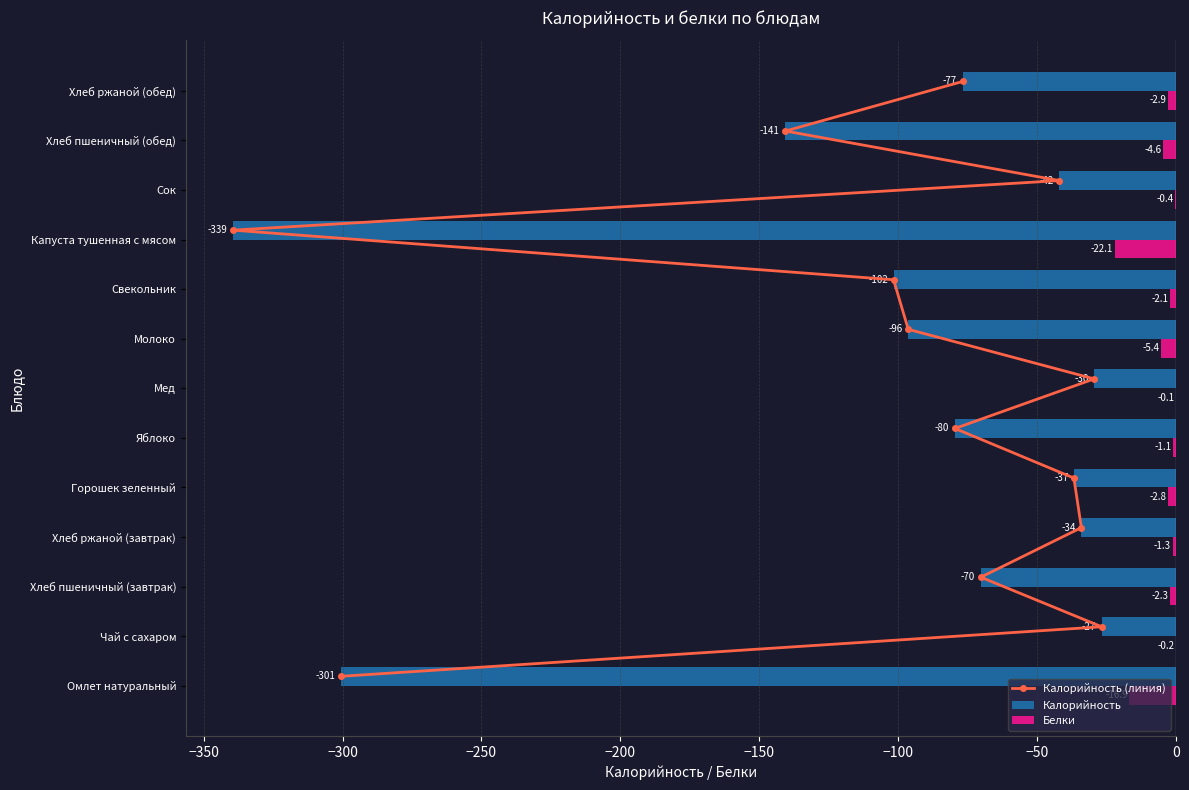

Reading left to right, extract all data points from this chart.

Калорийность (линия): 0.2	1.2	2.2	3.2	4.2	5.2	6.2	7.2	8.2	9.2	10.2	11.2	12.2
Калорийность: -300.7	-26.8	-70.3	-34.1	-36.8	-79.6	-29.5	-96.4	-101.7	-339.4	-42.0	-140.6	-76.8
Белки: -16.9	-0.2	-2.3	-1.3	-2.8	-1.1	-0.1	-5.4	-2.1	-22.1	-0.4	-4.6	-2.9